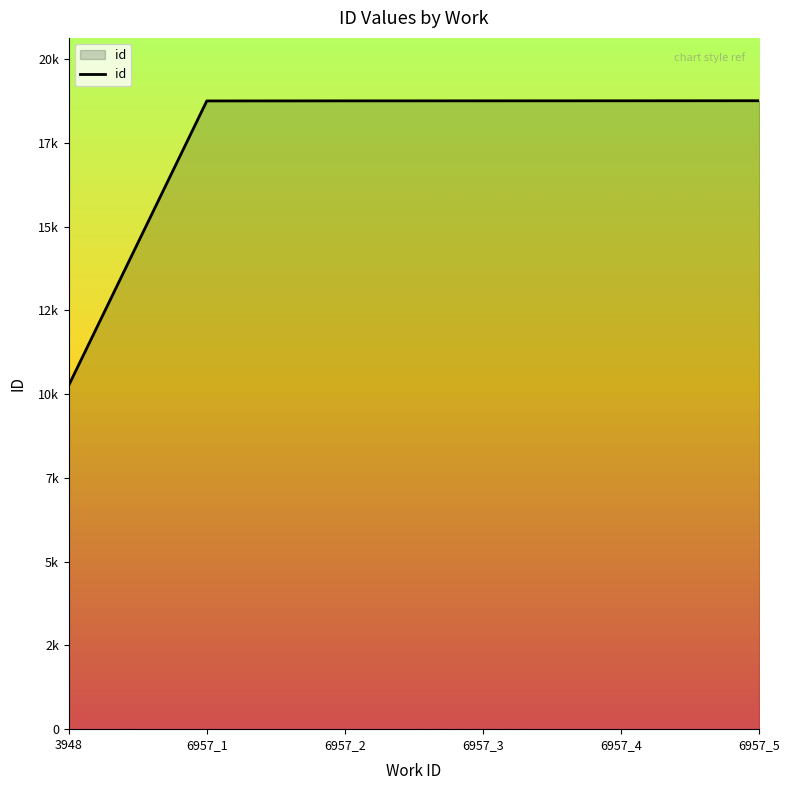

What is the greatest value displayed?

18761